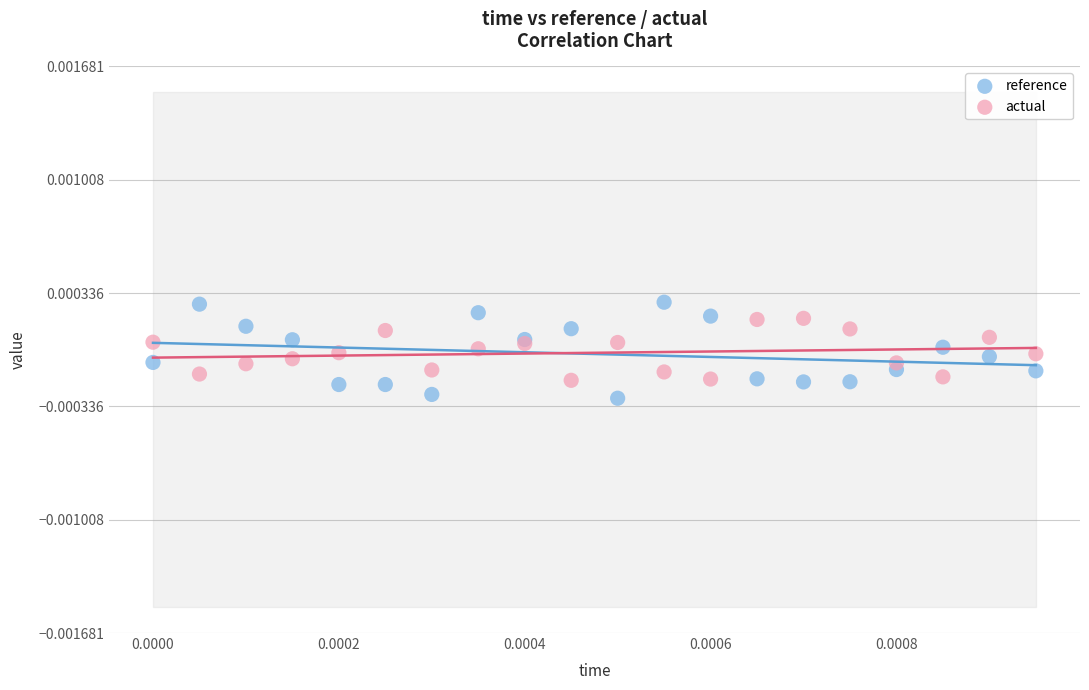

Which series has the largest Y range (max minus min)?

reference